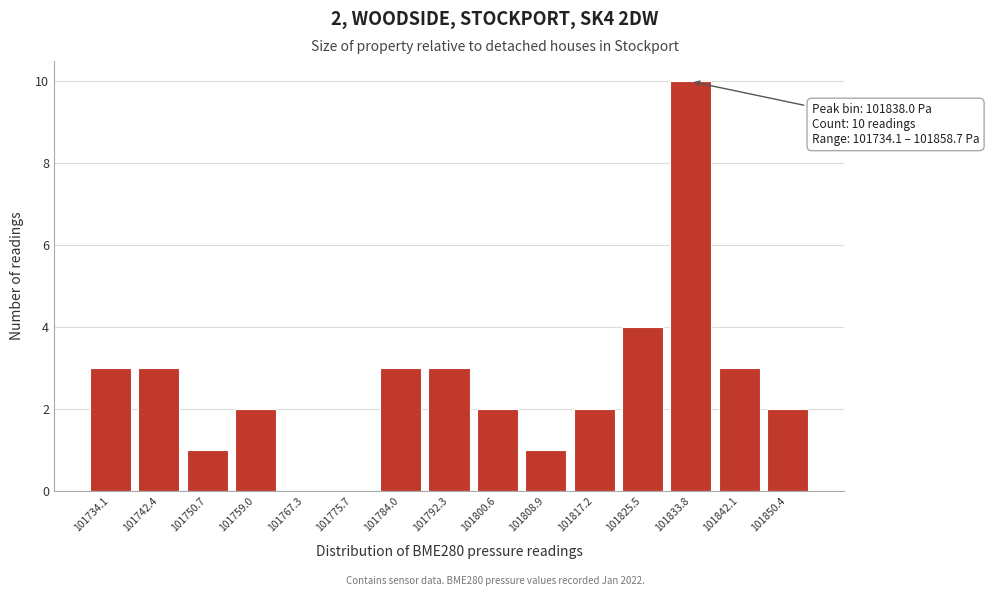

Reading left to right, transcribe all the data shown in this chart.

101734.1=3	101742.4=3	101750.7=1	101759.0=2	101767.3=0	101775.7=0	101784.0=3	101792.3=3	101800.6=2	101808.9=1	101817.2=2	101825.5=4	101833.8=10	101842.1=3	101850.4=2